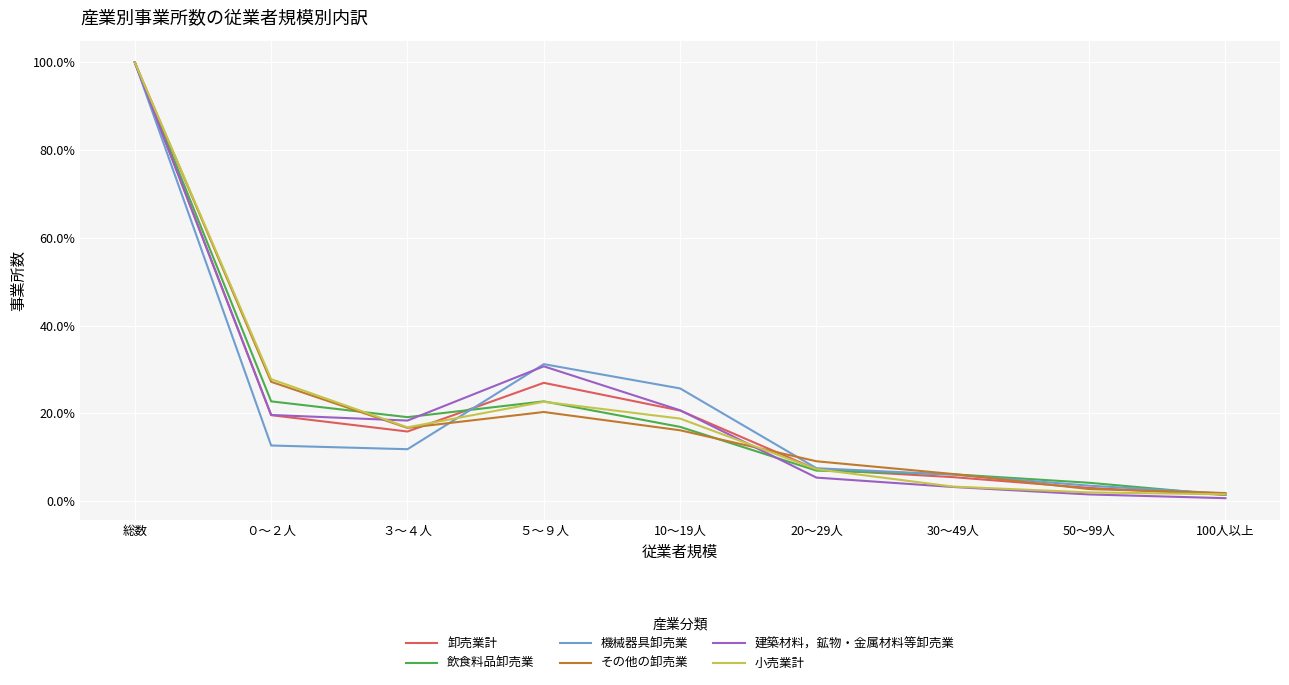

Where is the first local minimum for その他の卸売業?

３～４人